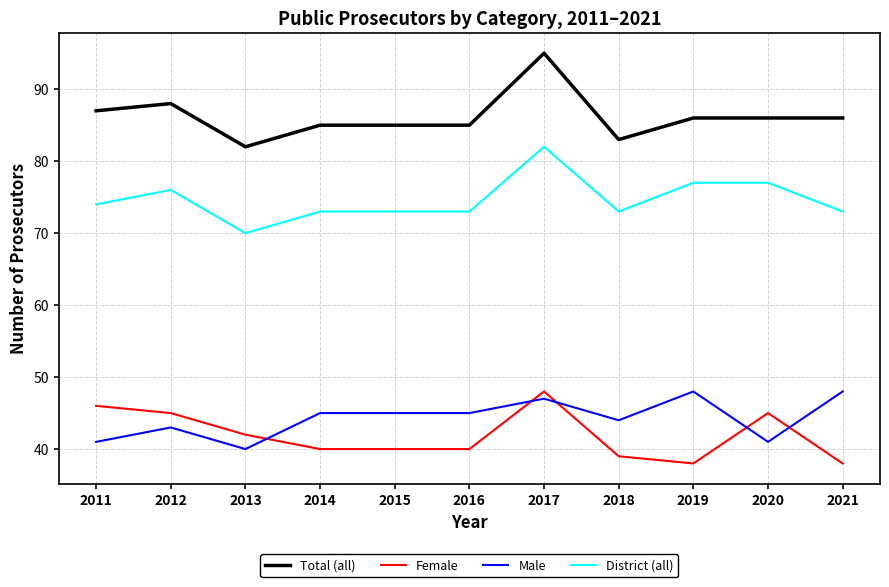

True or false: Male and District (all) cross at least once.

False